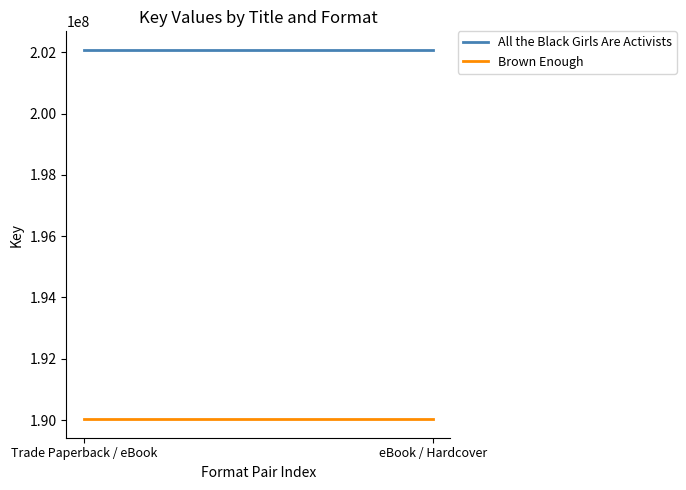

True or false: Brown Enough has a value of 284507949 at Trade Paperback / eBook.

False